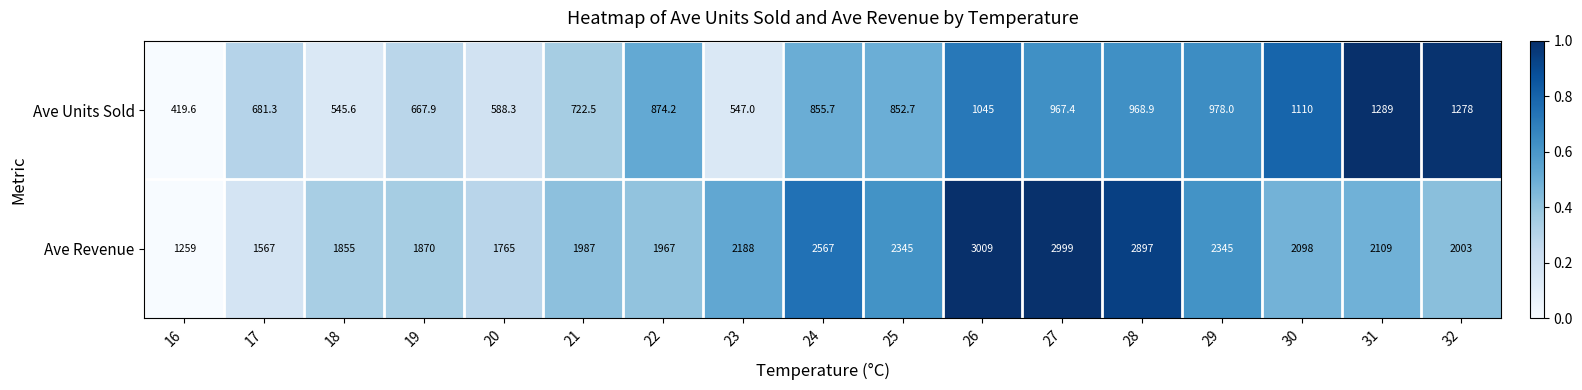

At which category is the sum across all series the highest?

26